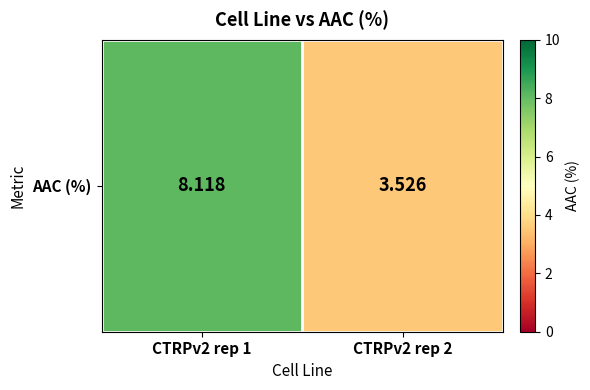

Reading left to right, list all the values displayed in this chart.

8.1	3.5